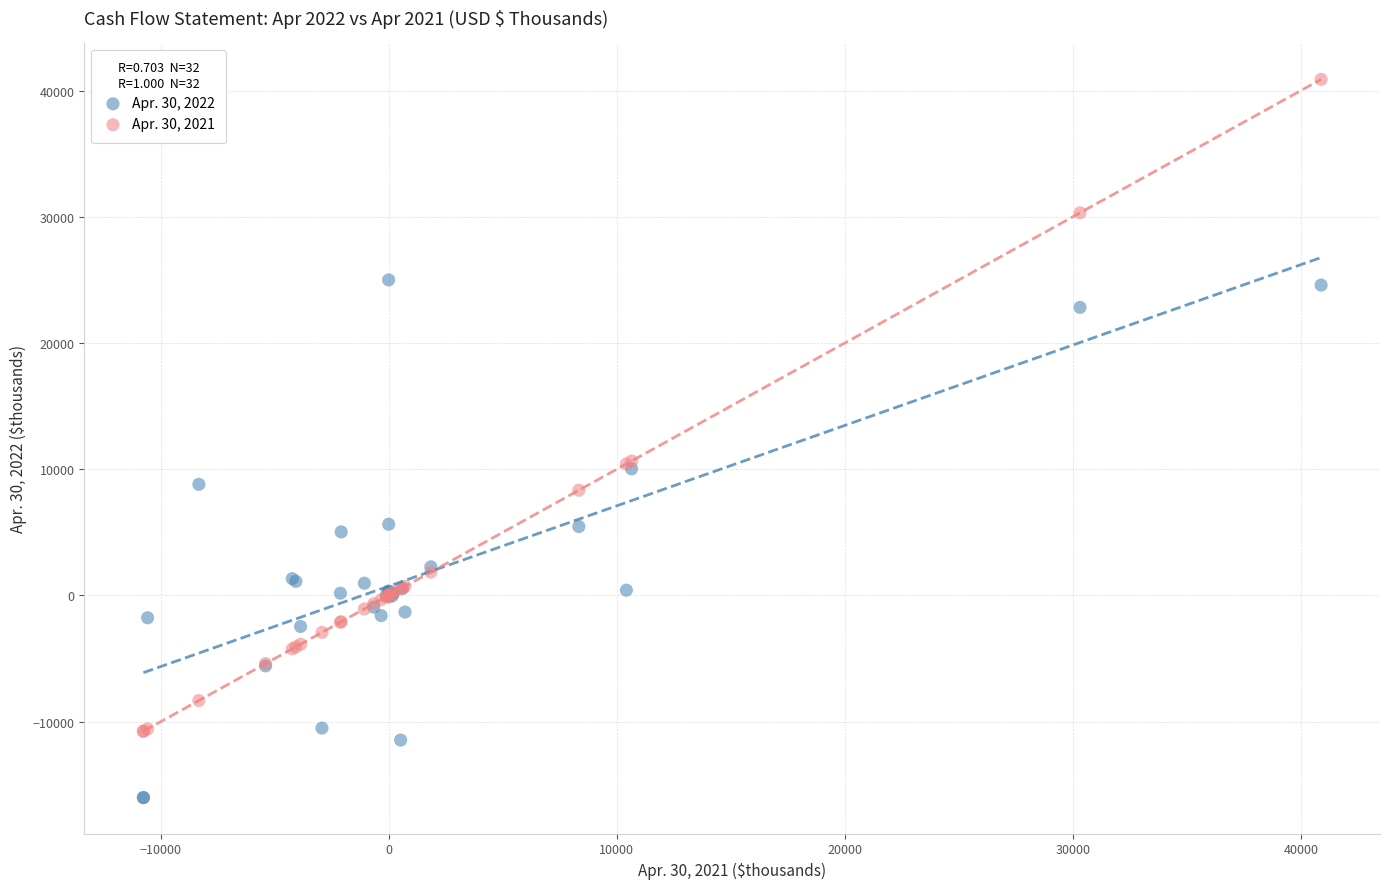

Which series has the largest Y range (max minus min)?

Apr. 30, 2021